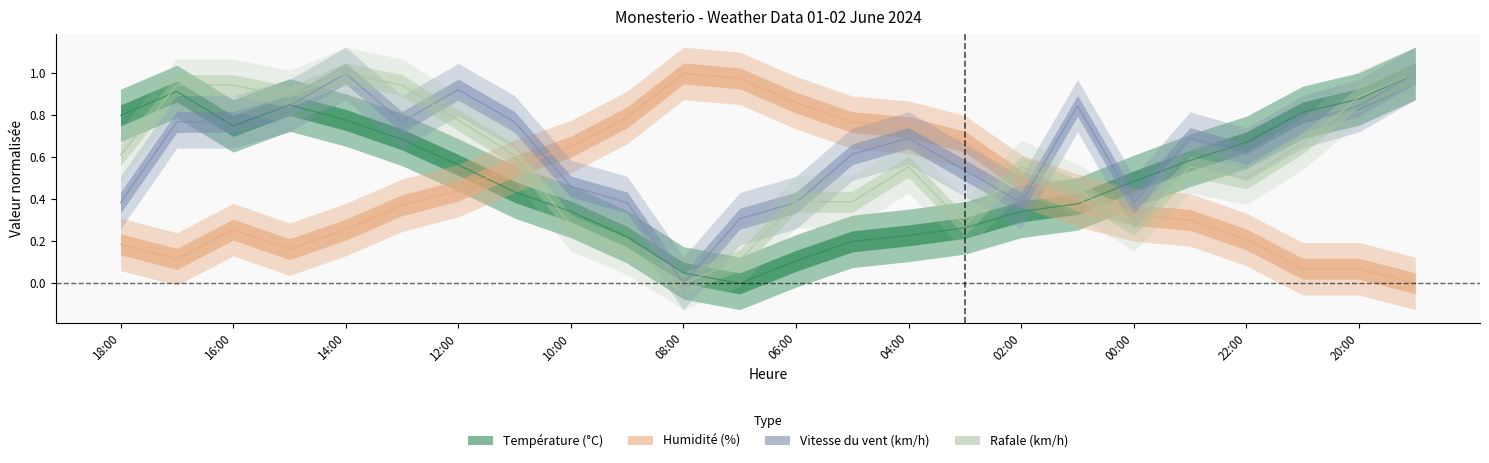

What is the label of the 13th point from the right?

07:00